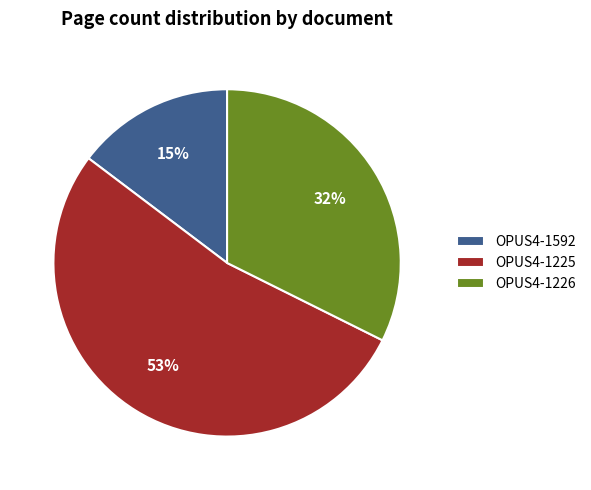

Between OPUS4-1592 and OPUS4-1225, which is larger?

OPUS4-1225